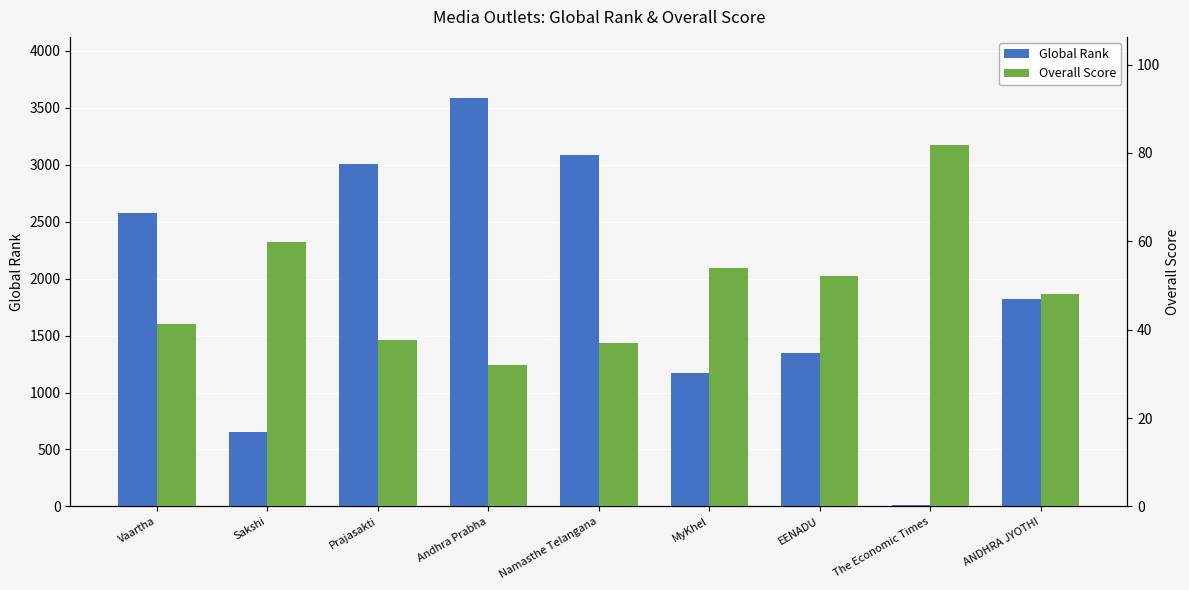

Count the number of categories in the chart.

9